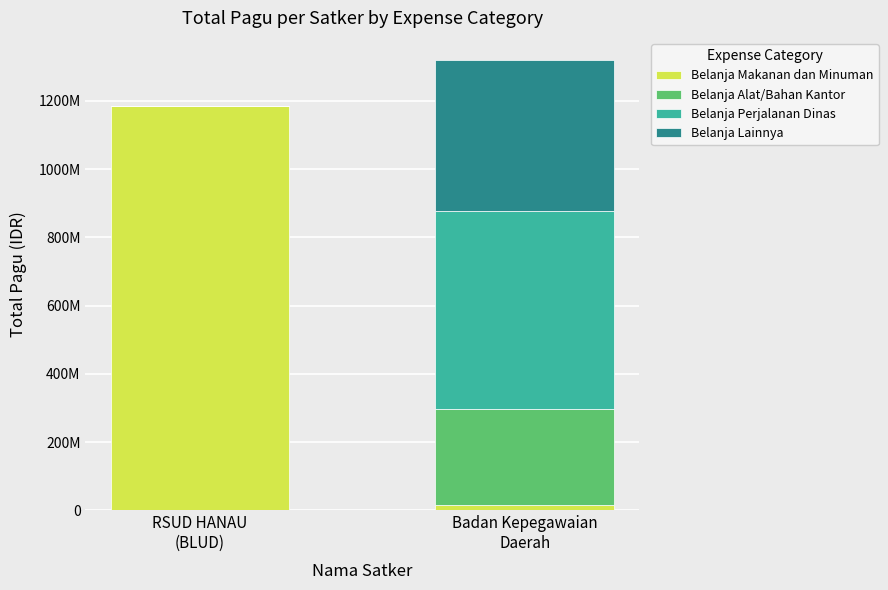

What are all the series names shown in the legend?

Belanja Makanan dan Minuman, Belanja Alat/Bahan Kantor, Belanja Perjalanan Dinas, Belanja Lainnya